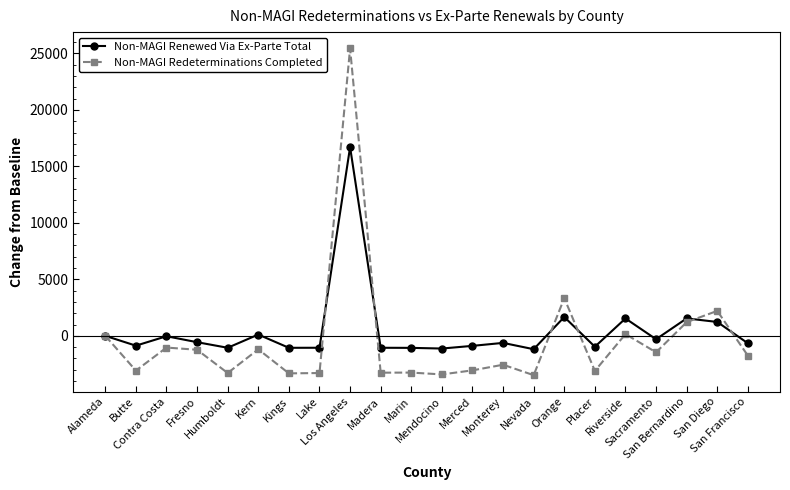

What is the maximum value for Non-MAGI Redeterminations Completed?

25441